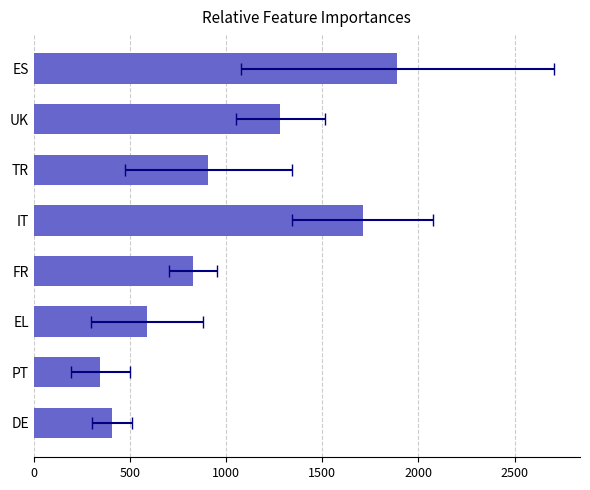

Does the chart contain stacked bars?

No